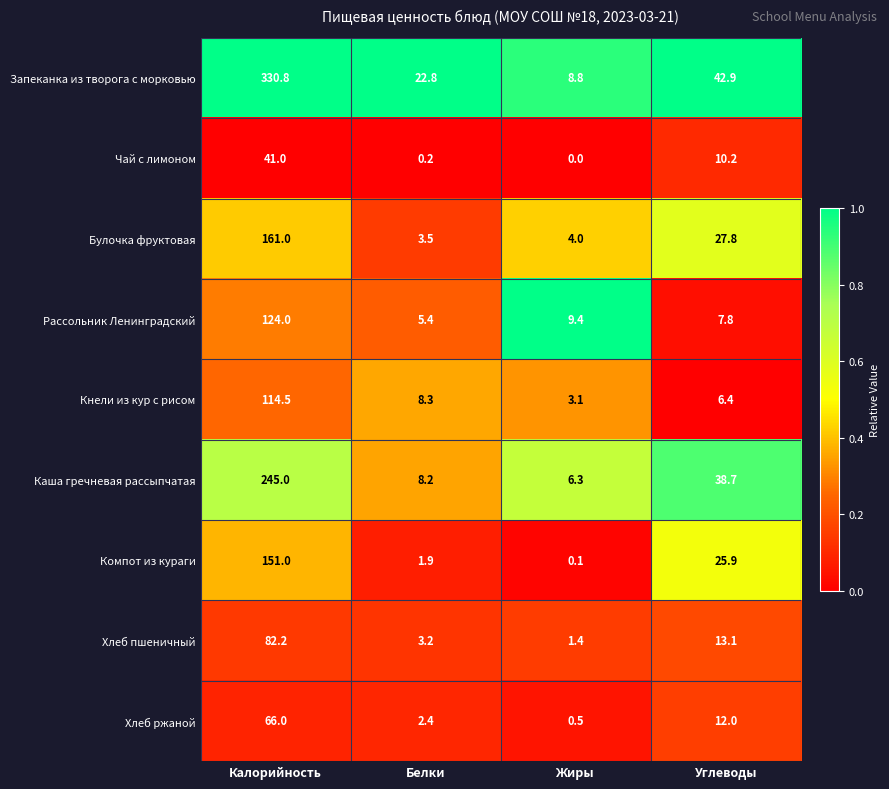

What is the difference between the maximum and minimum values in the Каша гречневая рассыпчатая series?

238.7